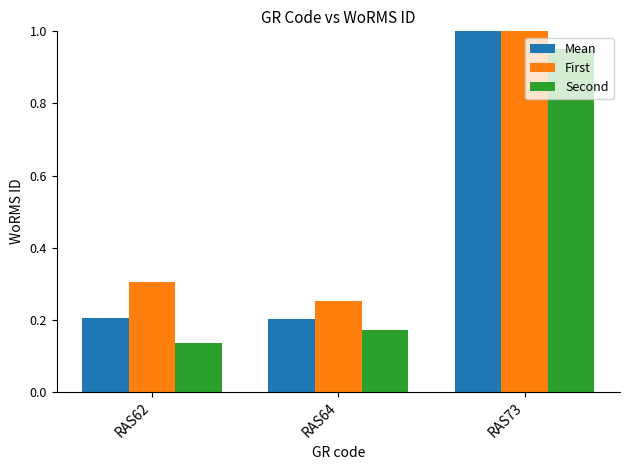

Count the number of categories in the chart.

3